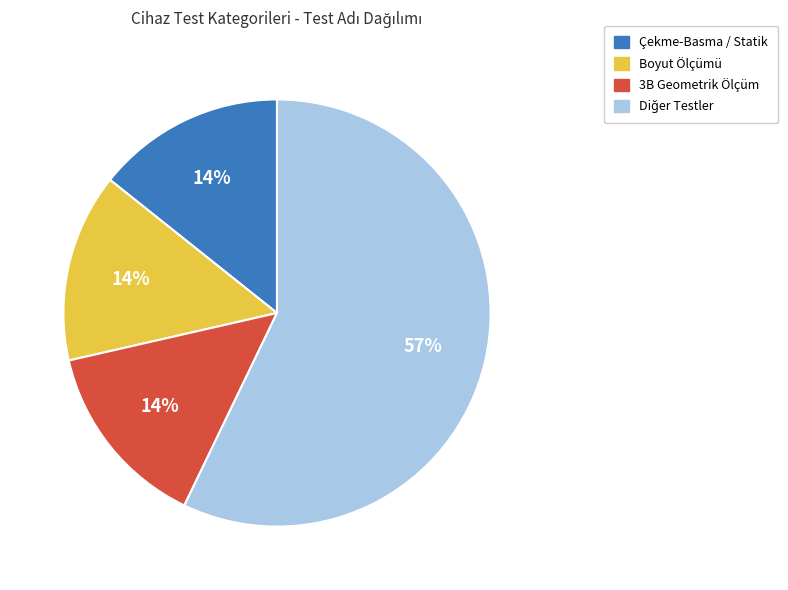

Is there any slice that represents more than half of the pie?

Yes